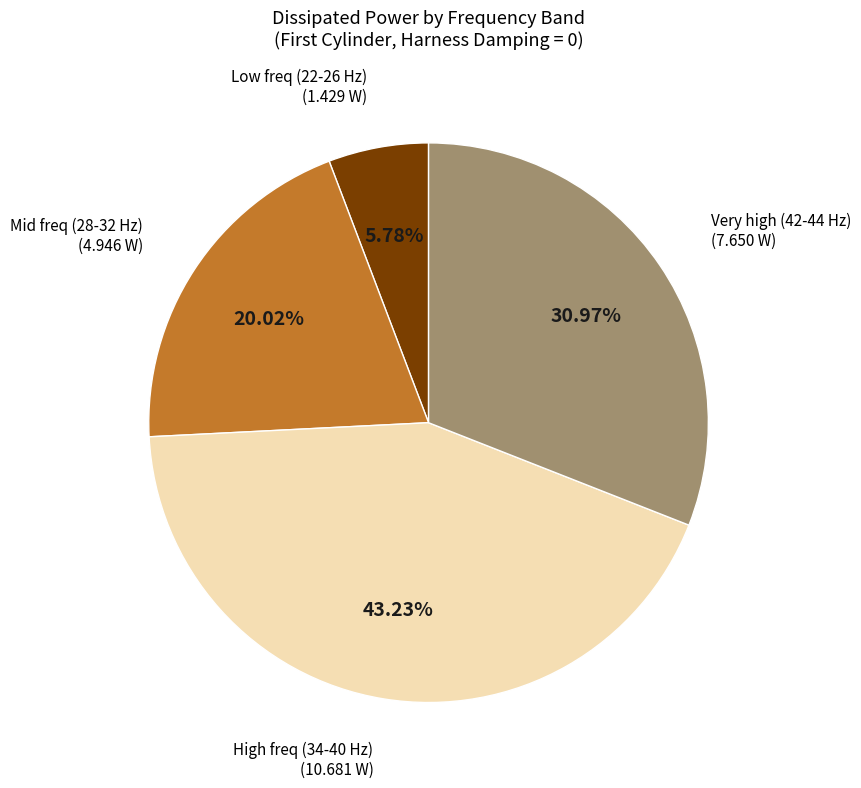

To the nearest percent, what is the difference between the largest and smallest slice percentages?

37%